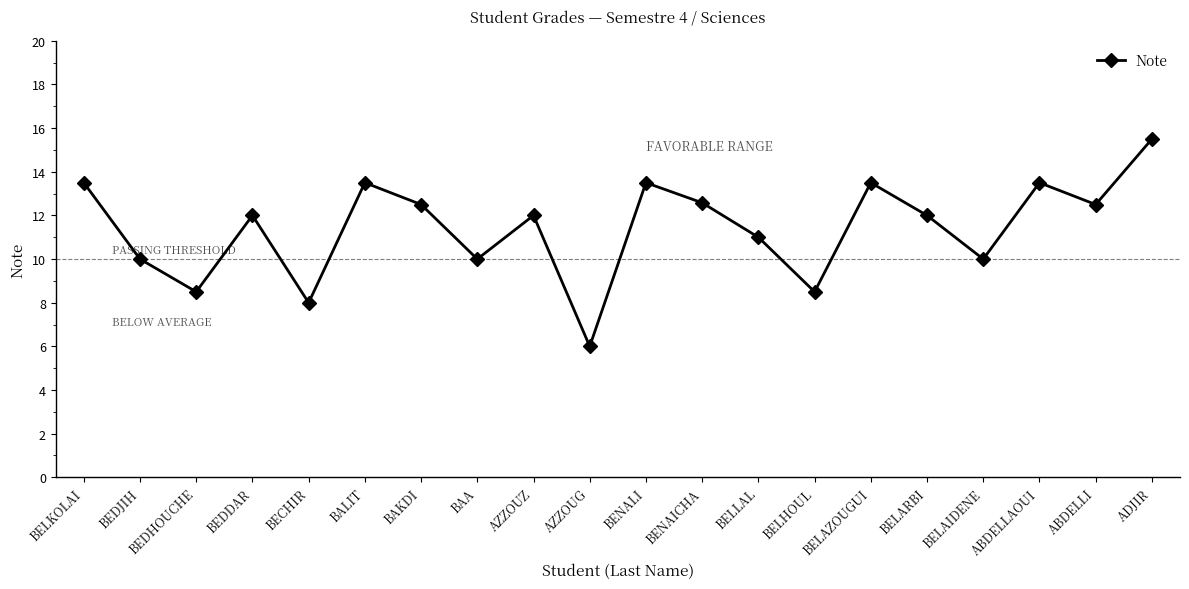

Reading left to right, transcribe all the data shown in this chart.

BELKOLAI=13.5	BEDJIH=10.0	BEDHOUCHE=8.5	BEDDAR=12.0	BECHIR=8.0	BALIT=13.5	BAKDI=12.5	BAA=10.0	AZZOUZ=12.0	AZZOUG=6.0	BENALI=13.5	BENAICHA=12.6	BELLAL=11.0	BELHOUL=8.5	BELAZOUGUI=13.5	BELARBI=12.0	BELAIDENE=10.0	ABDELLAOUI=13.5	ABDELLI=12.5	ADJIR=15.5